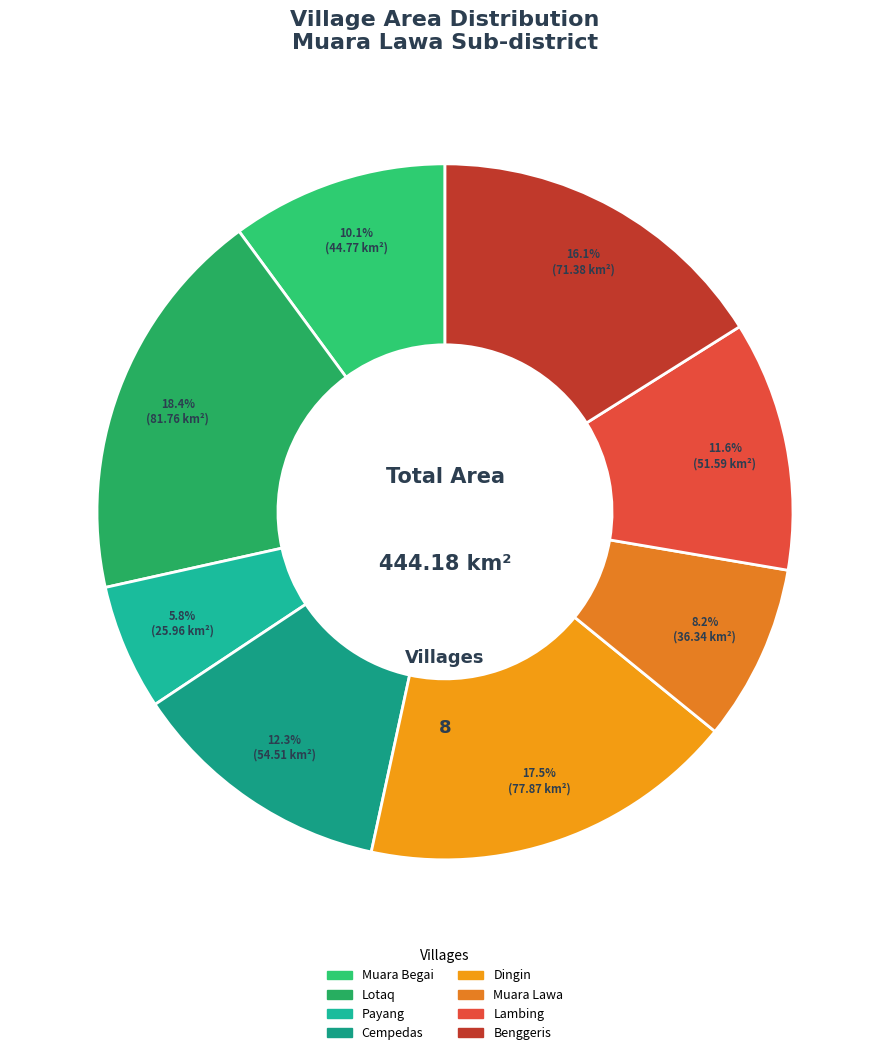

Is there any slice that represents more than half of the pie?

No